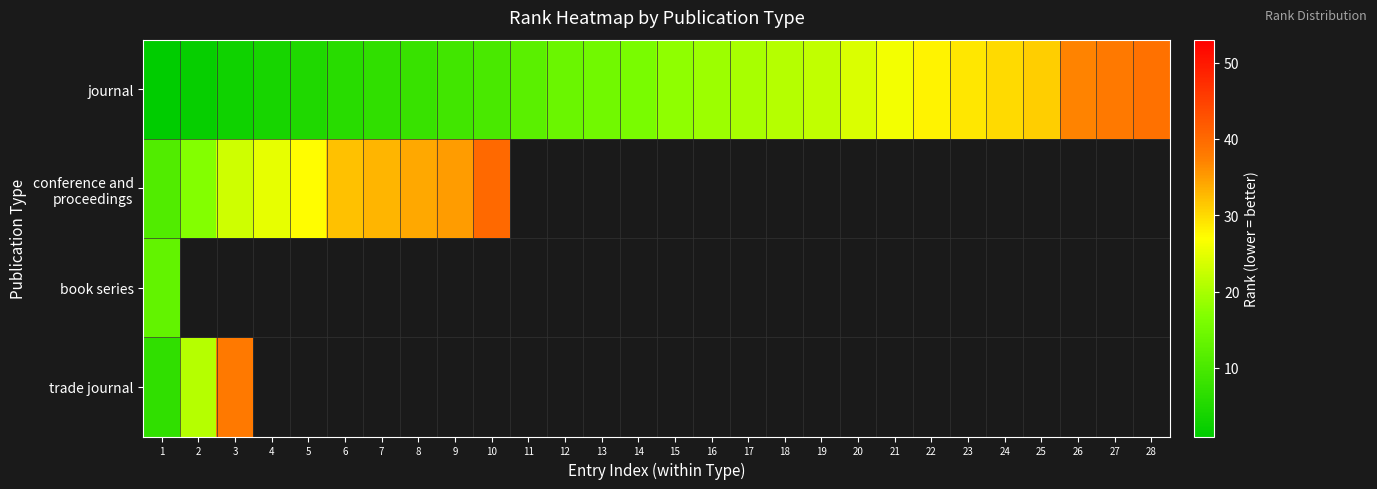

What is the maximum value for book series?

13.0